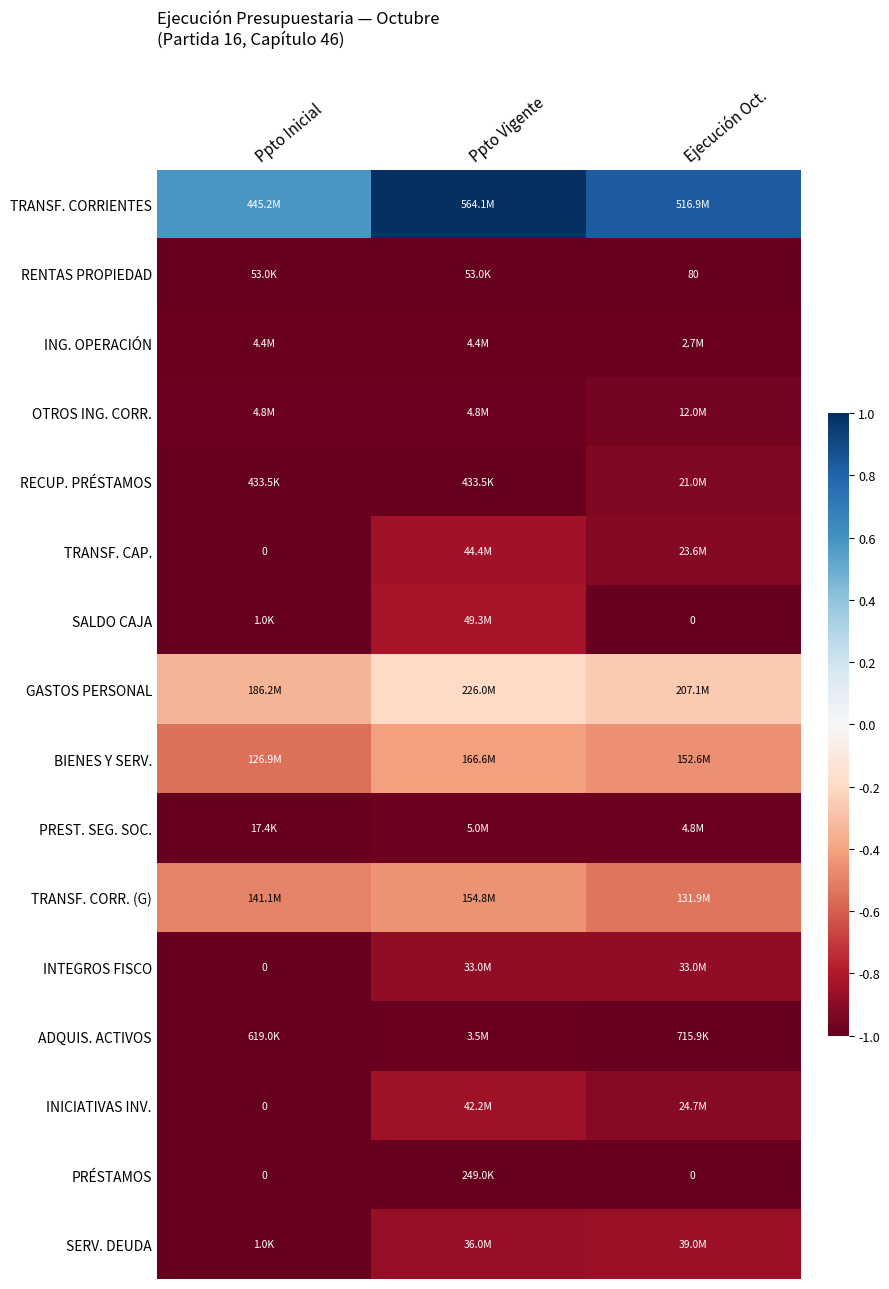

The value of PREST. SEG. SOC. at Ppto Vigente is -0.6. True or false?

False